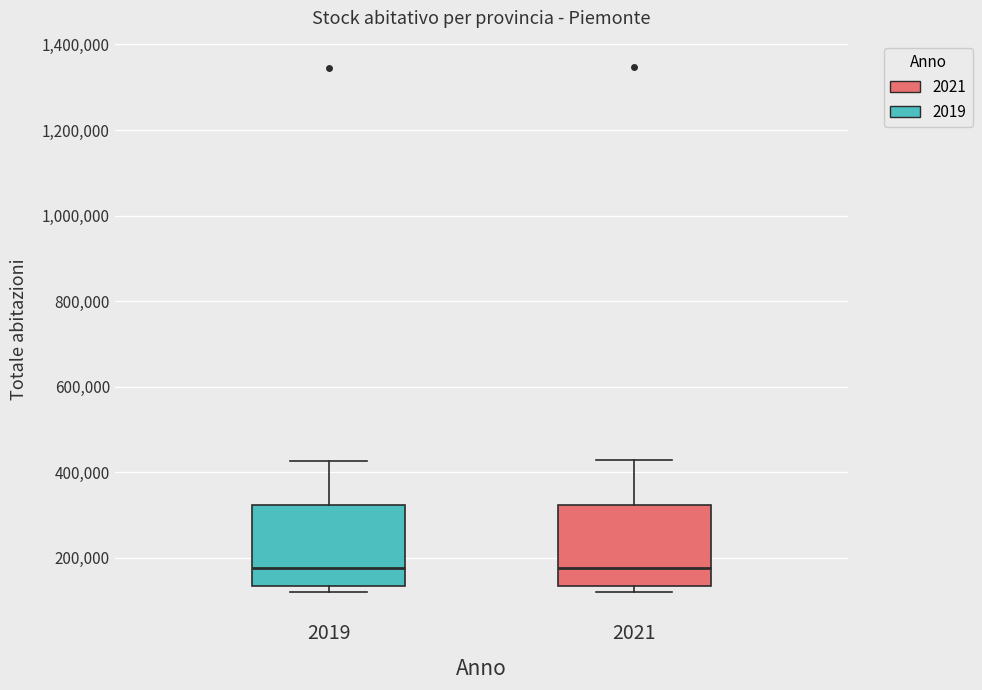

Reading left to right, transcribe this box plot: for each box, give where its median line is, the range the box spans, and where its two whiskers end, as read against the y-axis. The values are not printed on the chart, so give them approximately, as read against the axis.

2019: median 180000, box 140000 to 320000, whiskers 120000 to 420000
2021: median 180000, box 140000 to 320000, whiskers 120000 to 420000